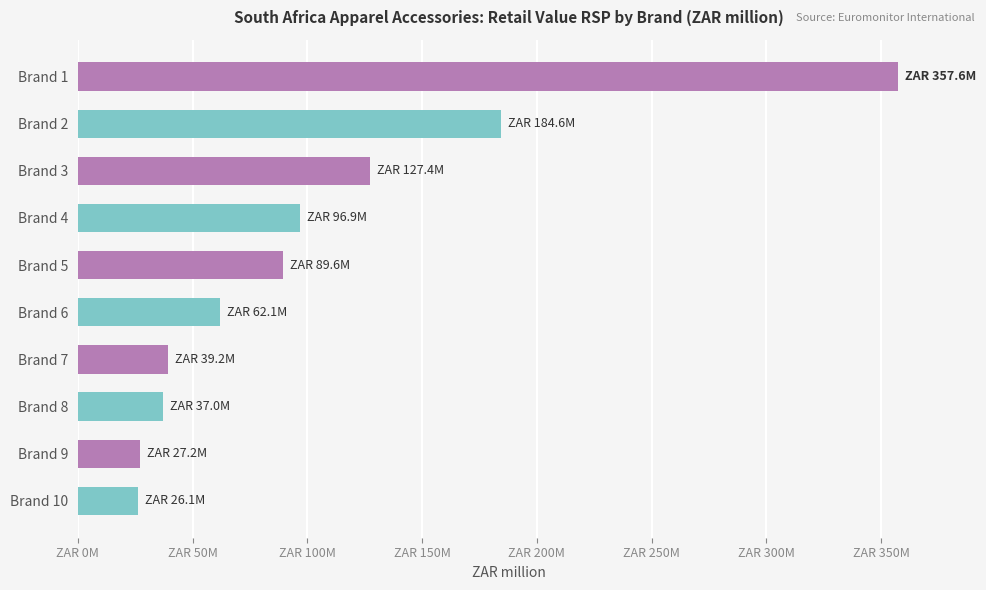

Does the chart contain any negative values?

No